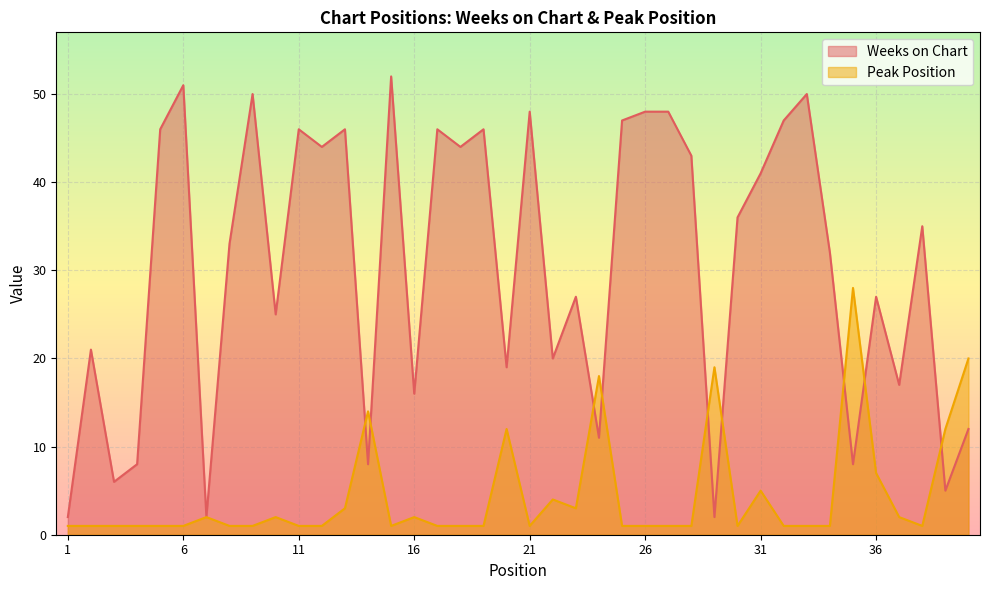

At which category does the chart reach its peak across all series?

15